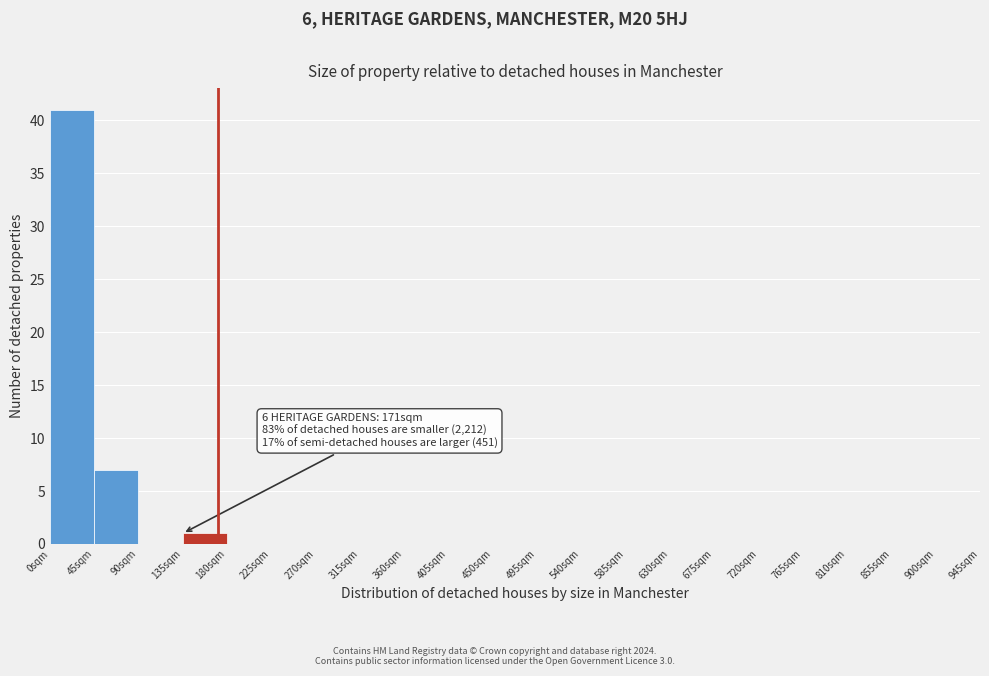

Over which range of the x-axis is the bar tallest?

0 to 45